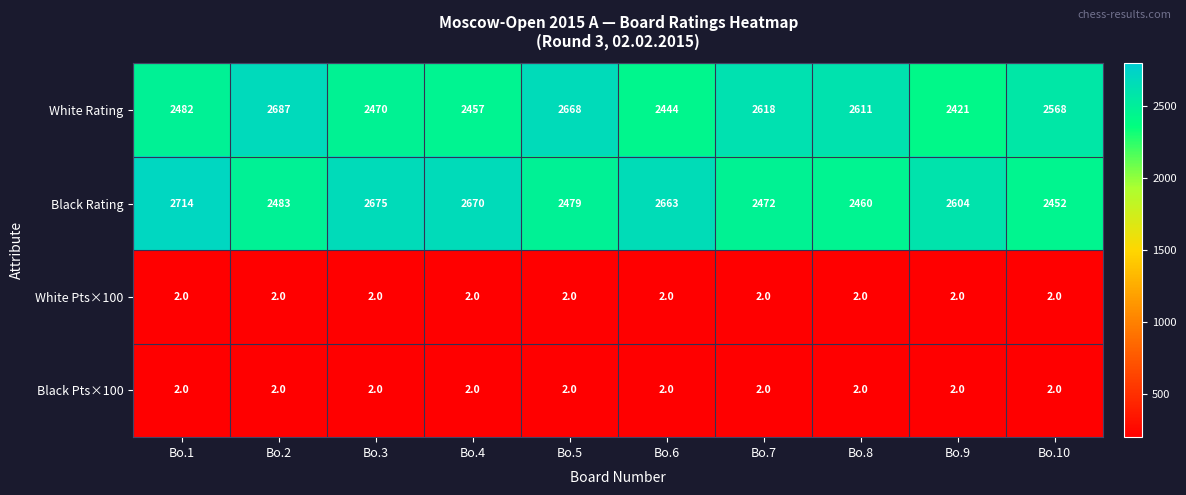

At which label is Black Rating closest to 2583?

Bo.9